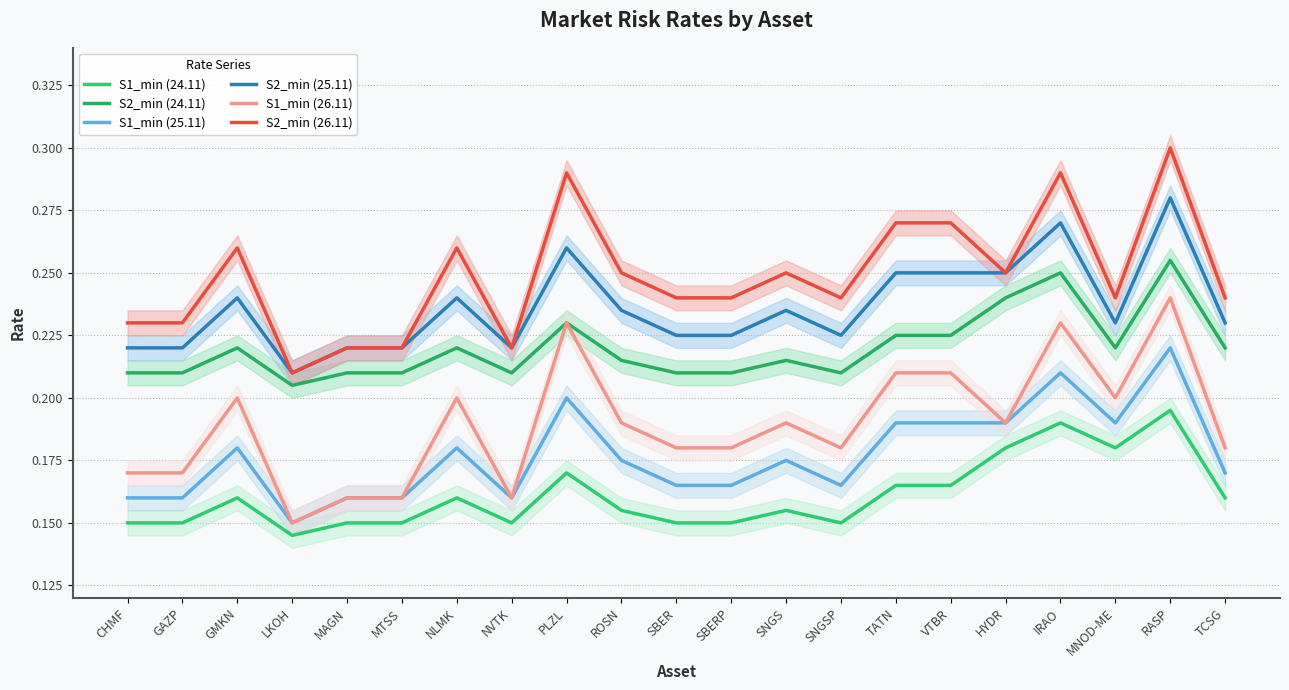

What are all the series names shown in the legend?

S1_min (24.11), S2_min (24.11), S1_min (25.11), S2_min (25.11), S1_min (26.11), S2_min (26.11)